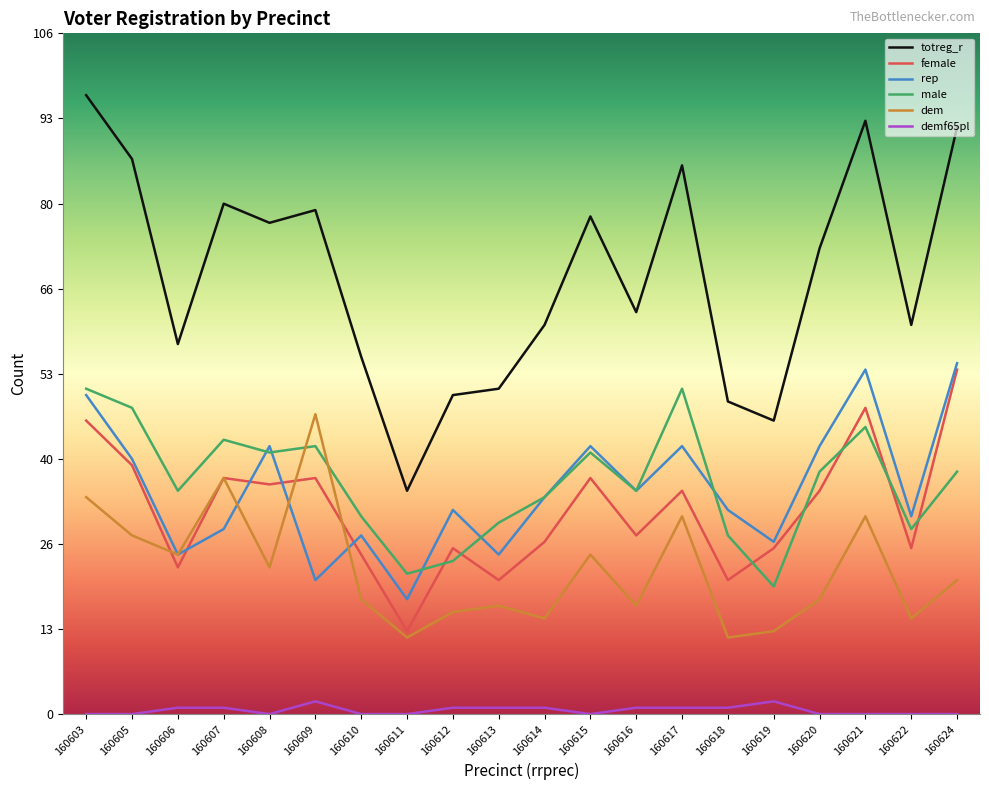

Is it true that rep equals 32 at 160618?

True